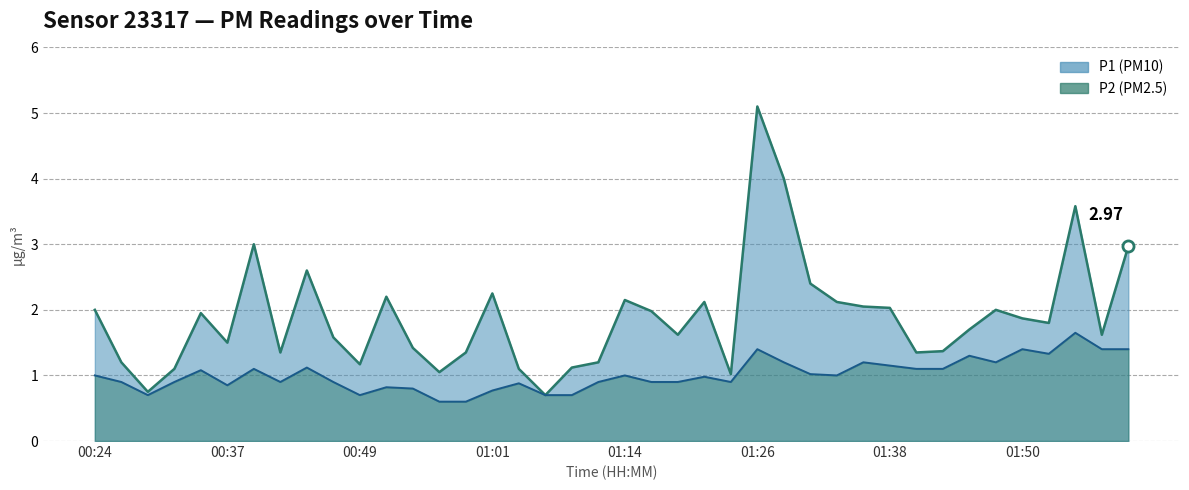

What is the difference between the maximum and minimum values in the P2 line series?

1.0